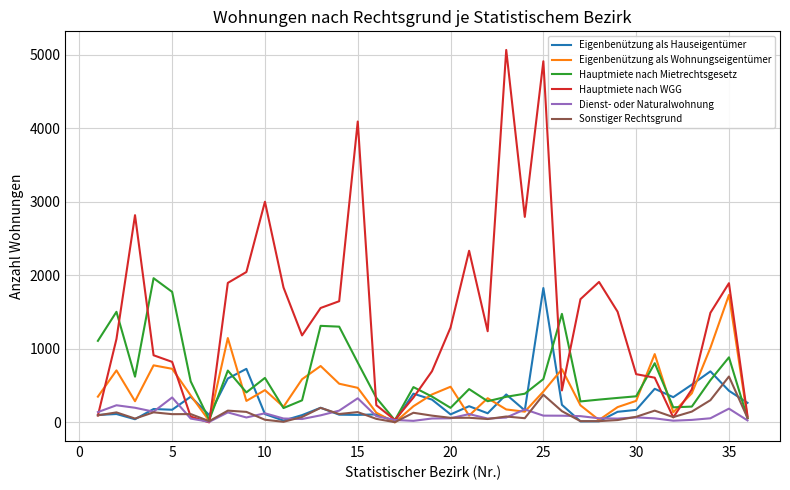

Which series has the largest total across all categories?

Hauptmiete nach WGG